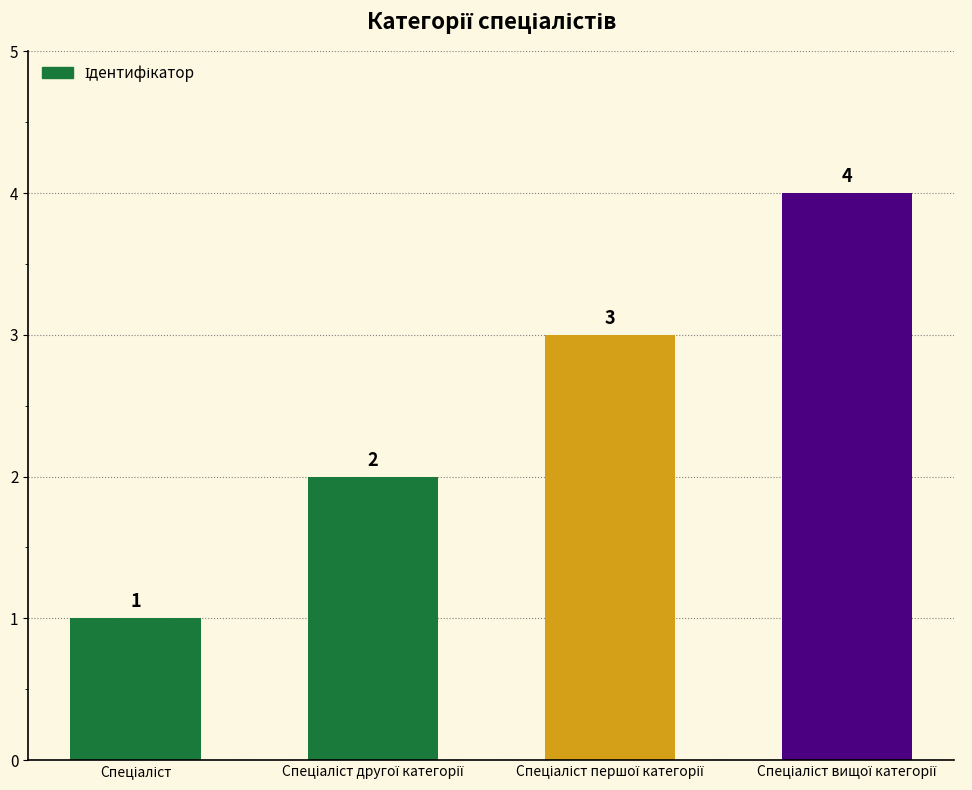

What is the greatest value displayed?

4